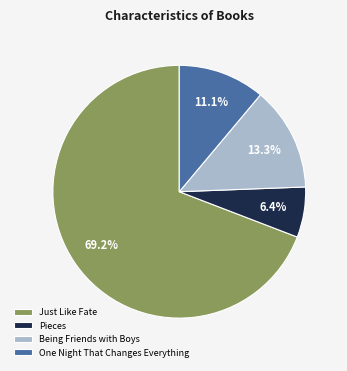

Between Pieces and Being Friends with Boys, which is larger?

Being Friends with Boys